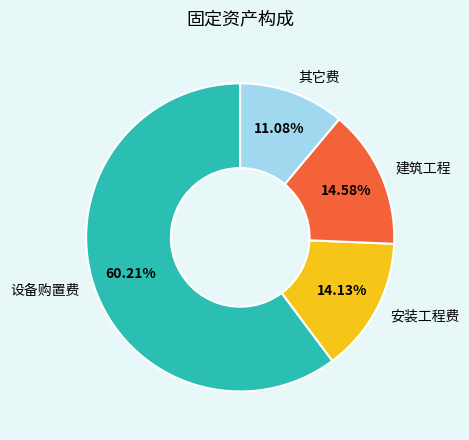

To the nearest percent, what is the combined percentage of 其它费 and 建筑工程?

26%